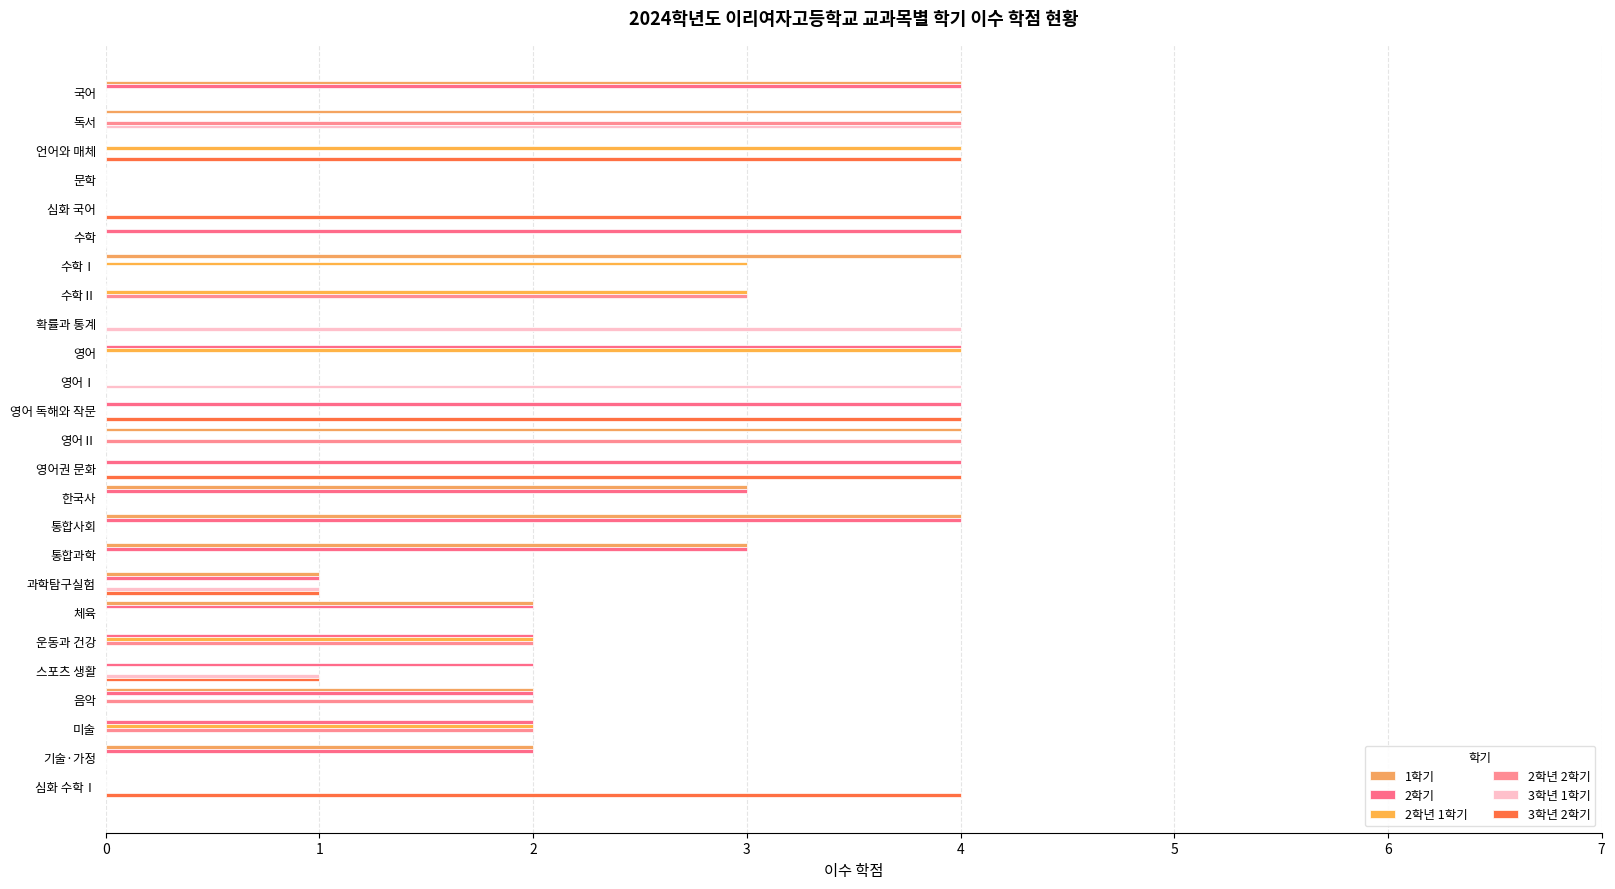

What is the sum of all 1학기 values?

33